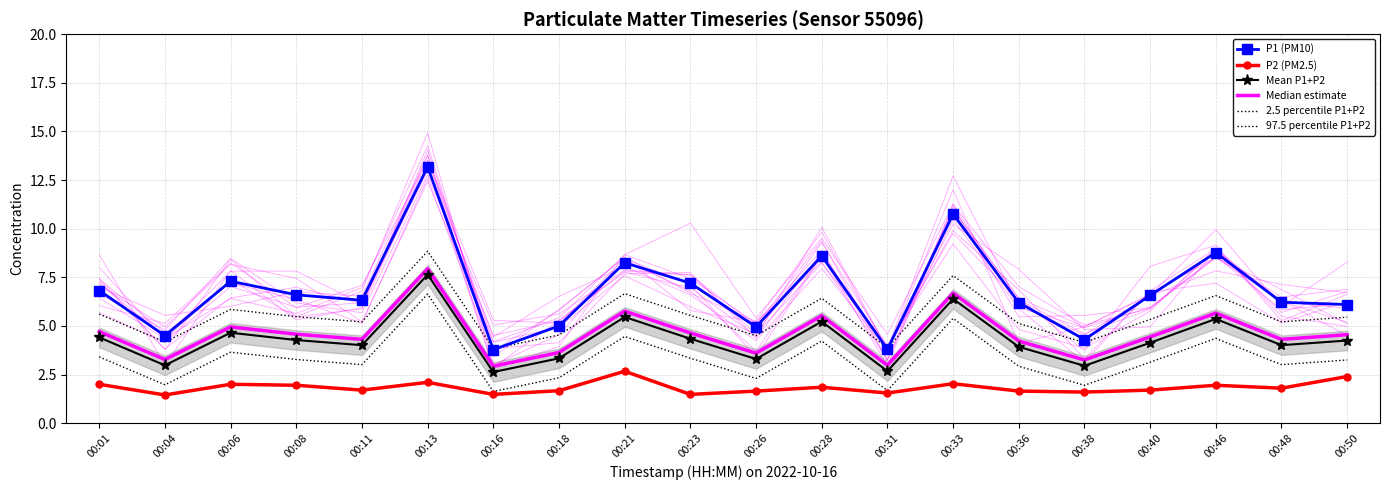

The value of 97.5 percentile P1+P2 at 00:23 is 9.0. True or false?

False